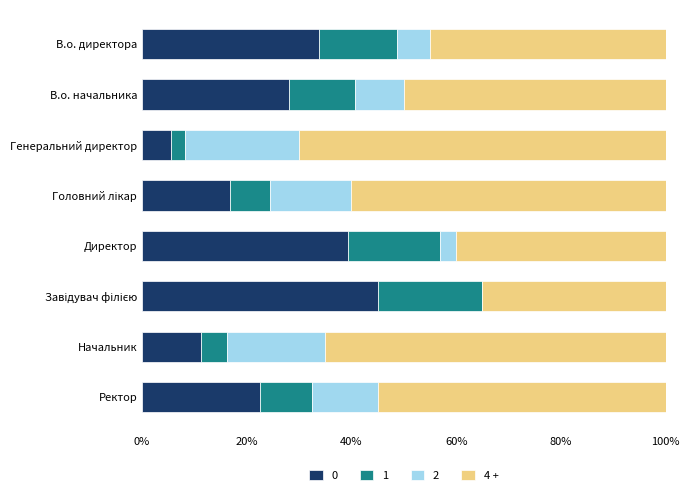

What is the total value across all series at Ректор?

100.0